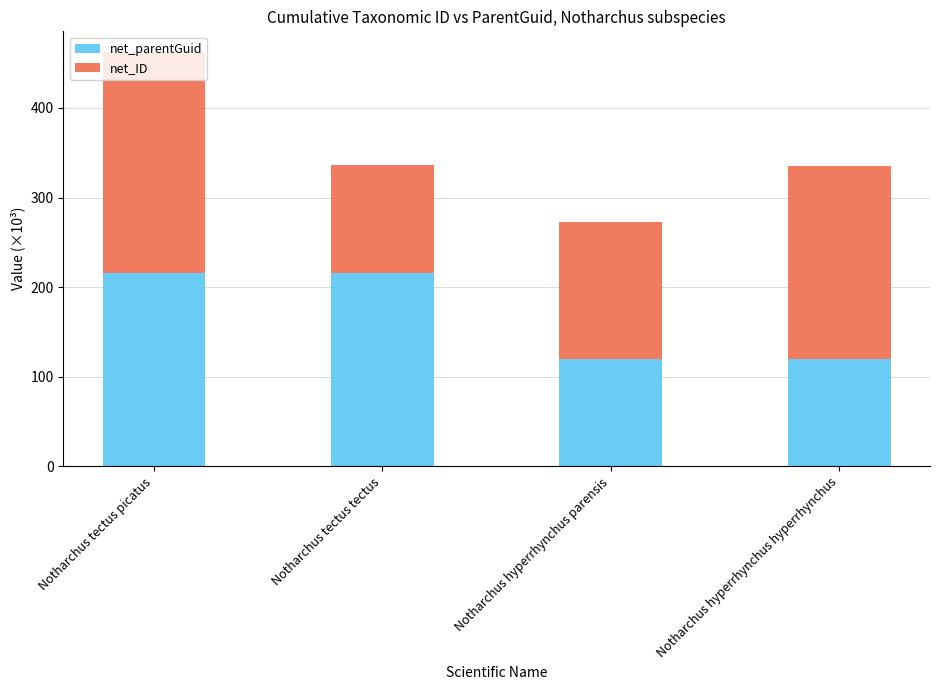

What is the minimum value for net_parentGuid?

119.9